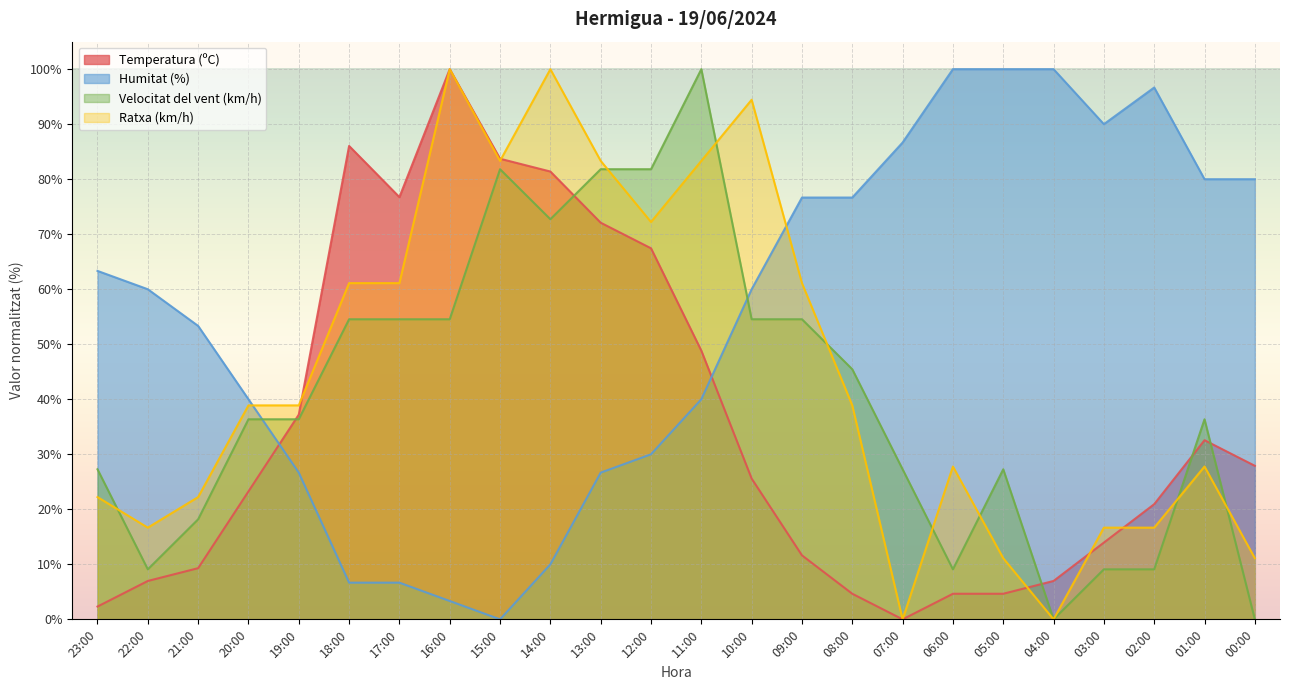

At which category is the sum across all series the highest?

11:00